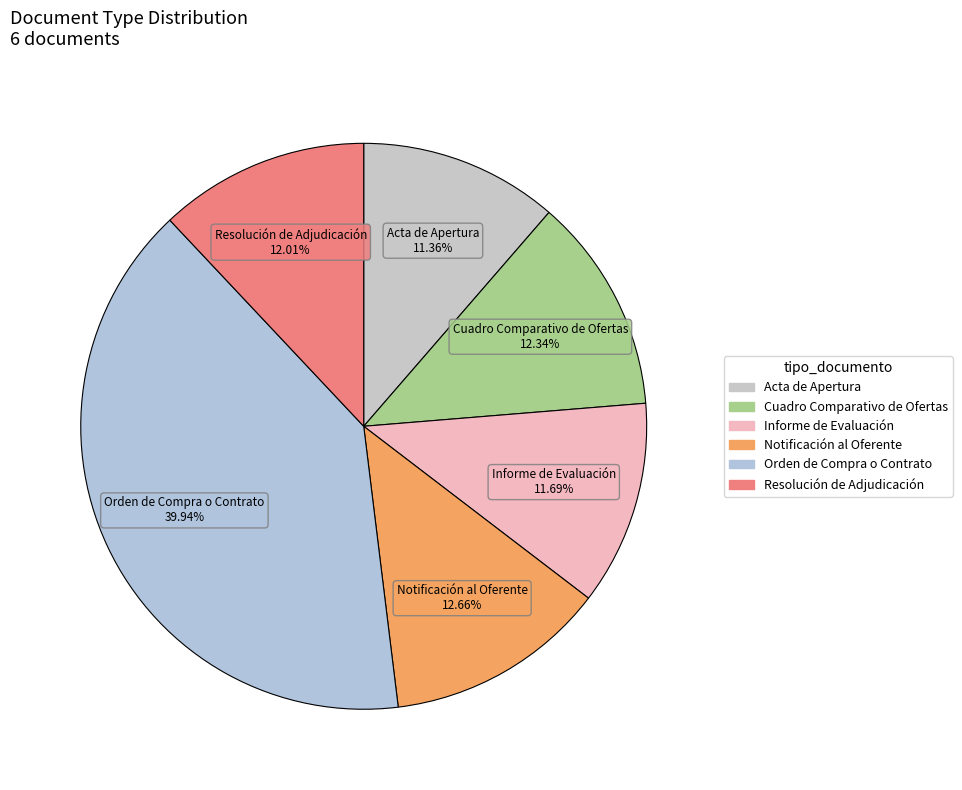

Which category has the biggest portion of the pie?

Orden de Compra o Contrato